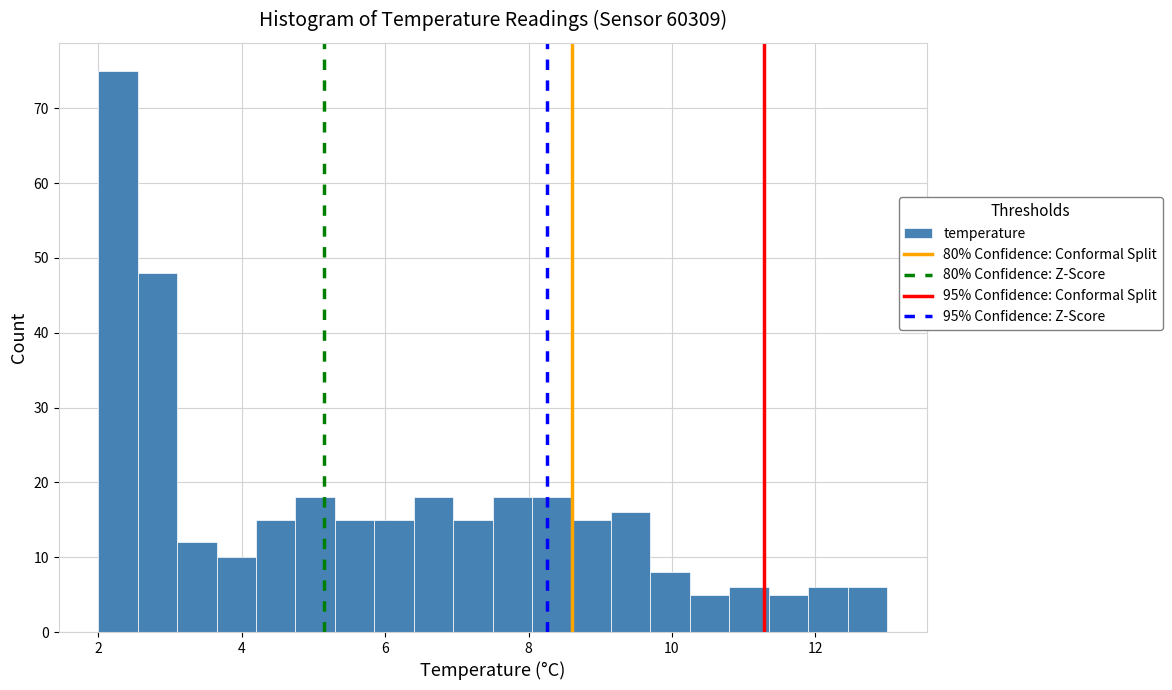

Read against the x-axis, roughly where is the centre of the tallest bar?

2.2